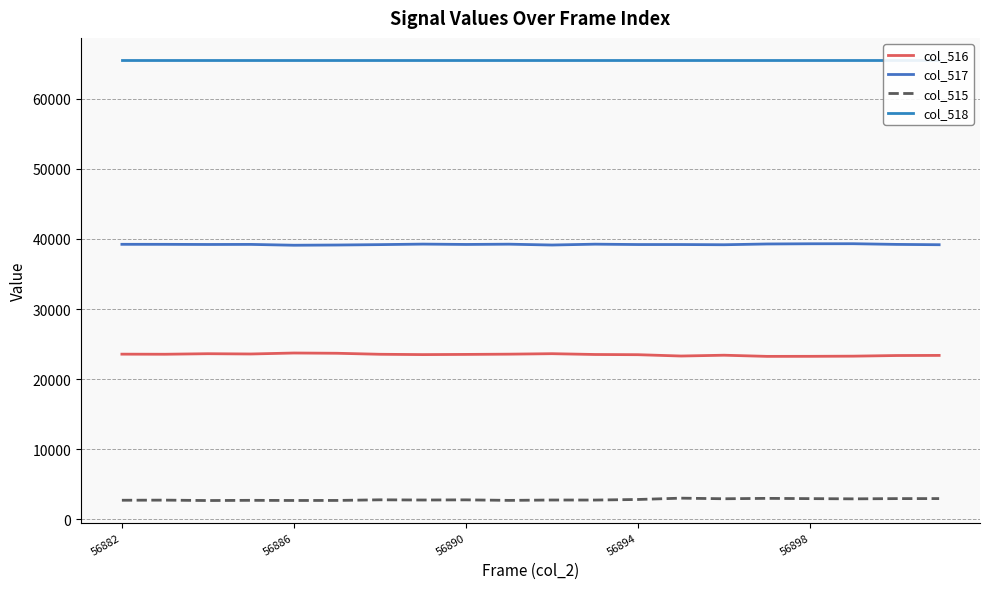

At which label is col_518 closest to 65535?

56882